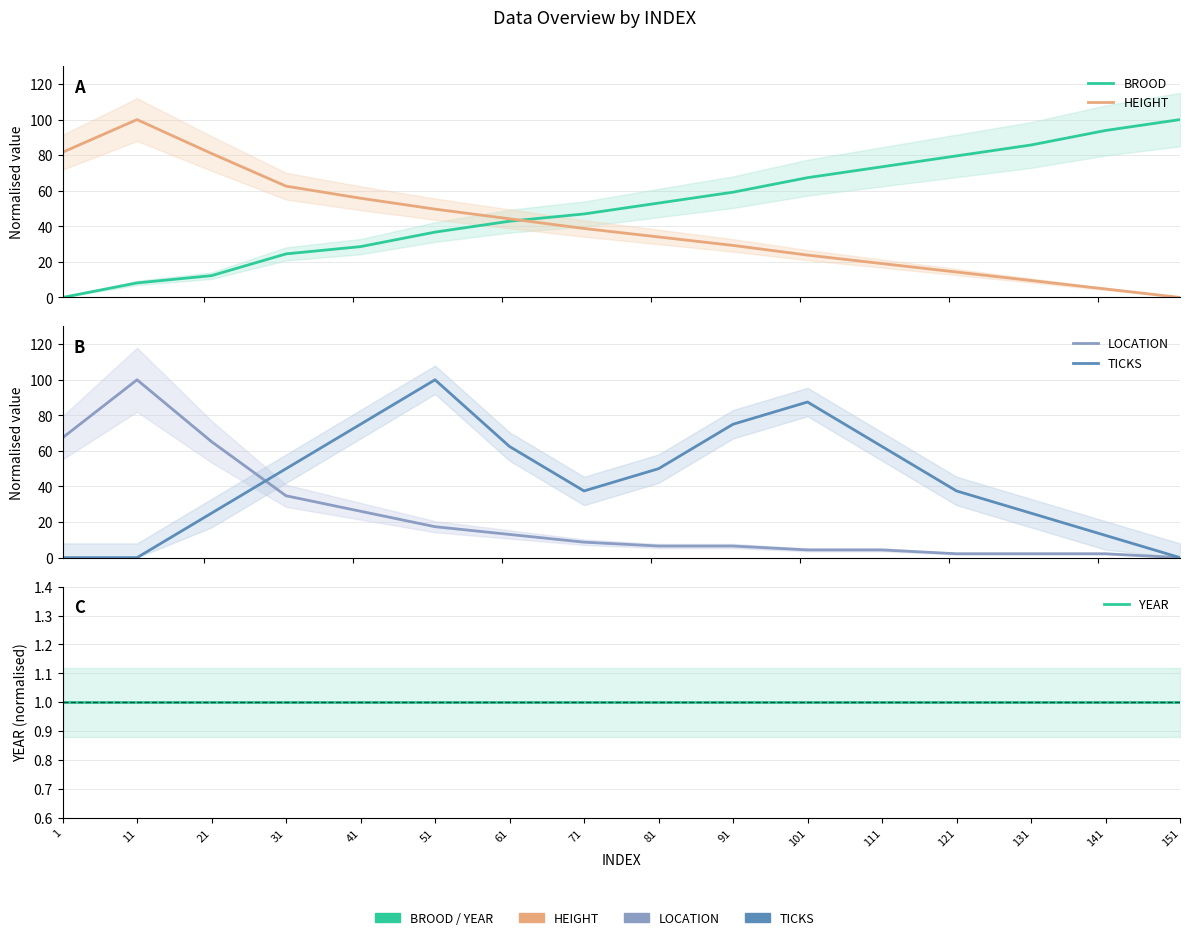

The value of BROOD at 21 is 12.2. True or false?

True